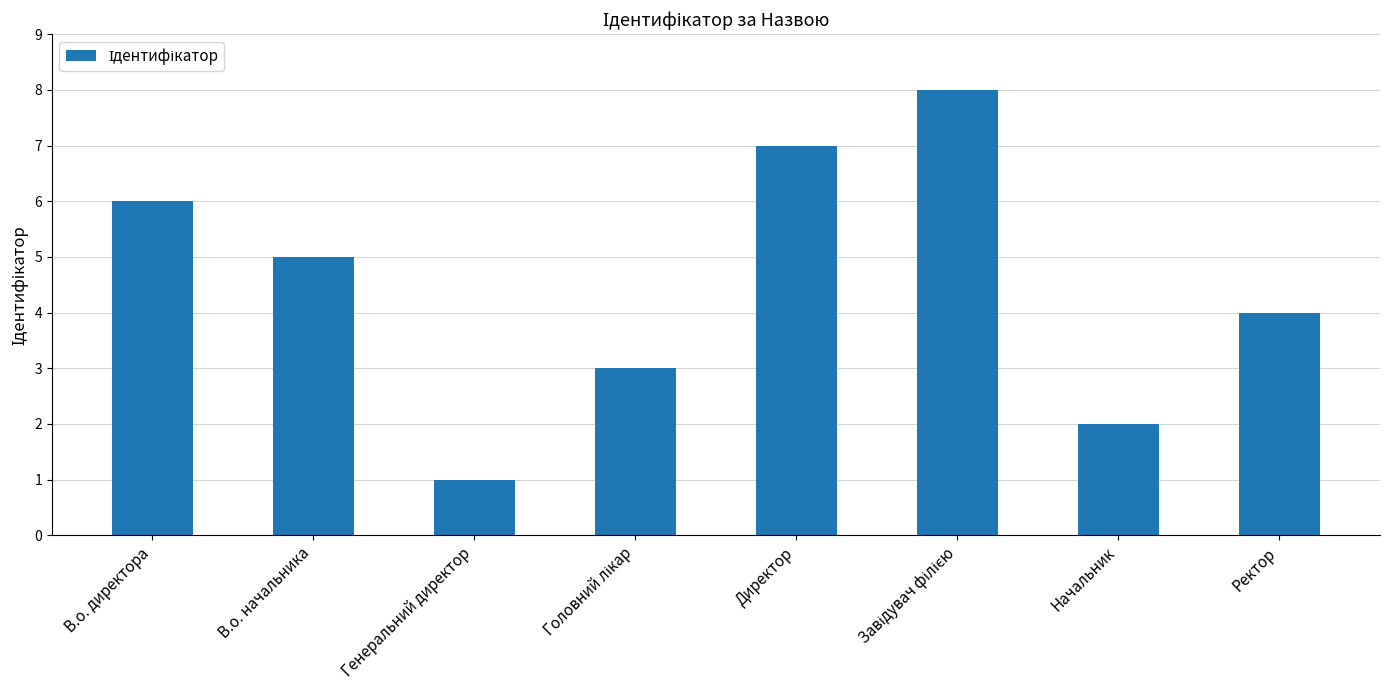

What position from the left is В.о. директора?

1